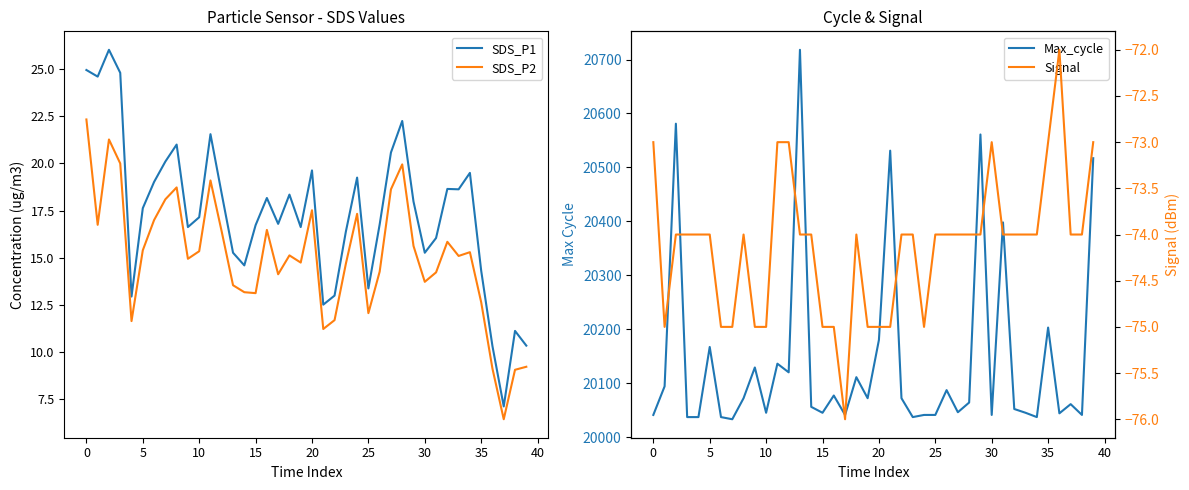

True or false: Max_cycle and SDS_P2 cross at least once.

False